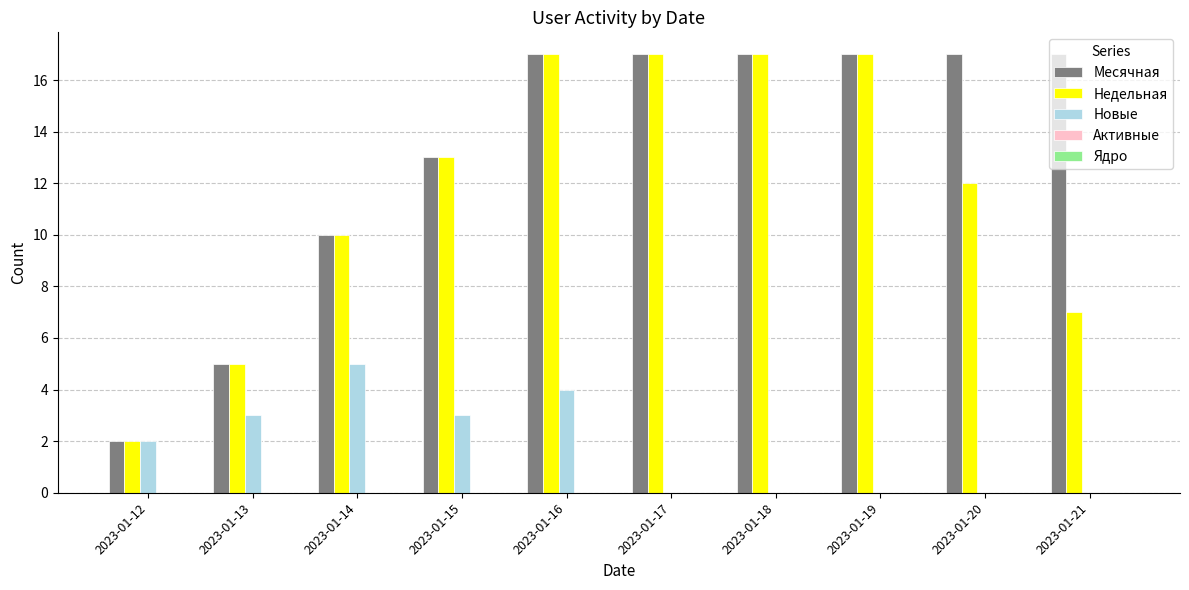

At which label is Недельная closest to 9?

2023-01-14